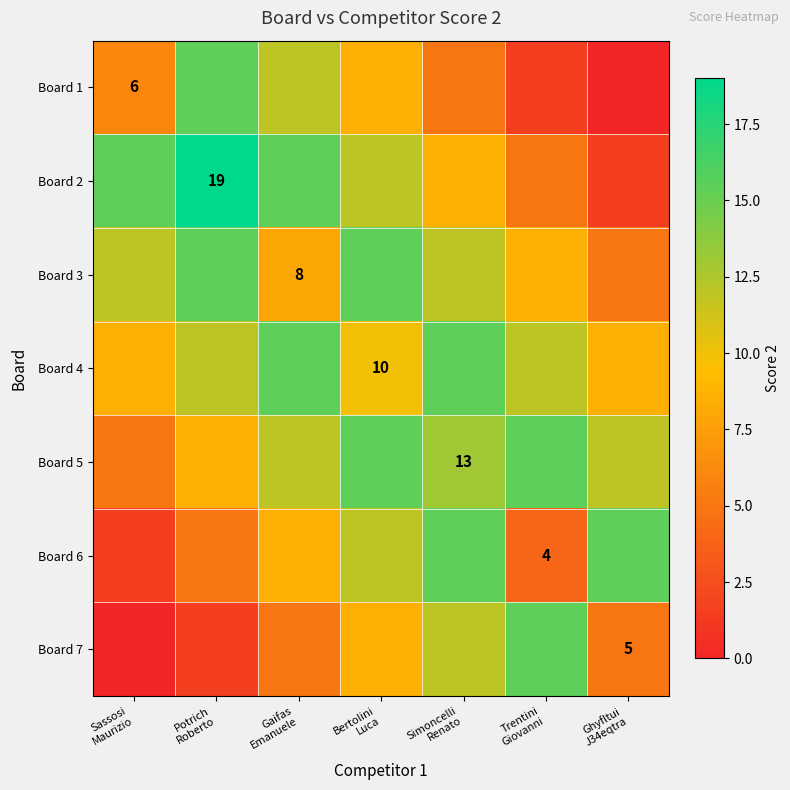

The value of Board 5 at Sassosi Maurizio is 8.6. True or false?

False